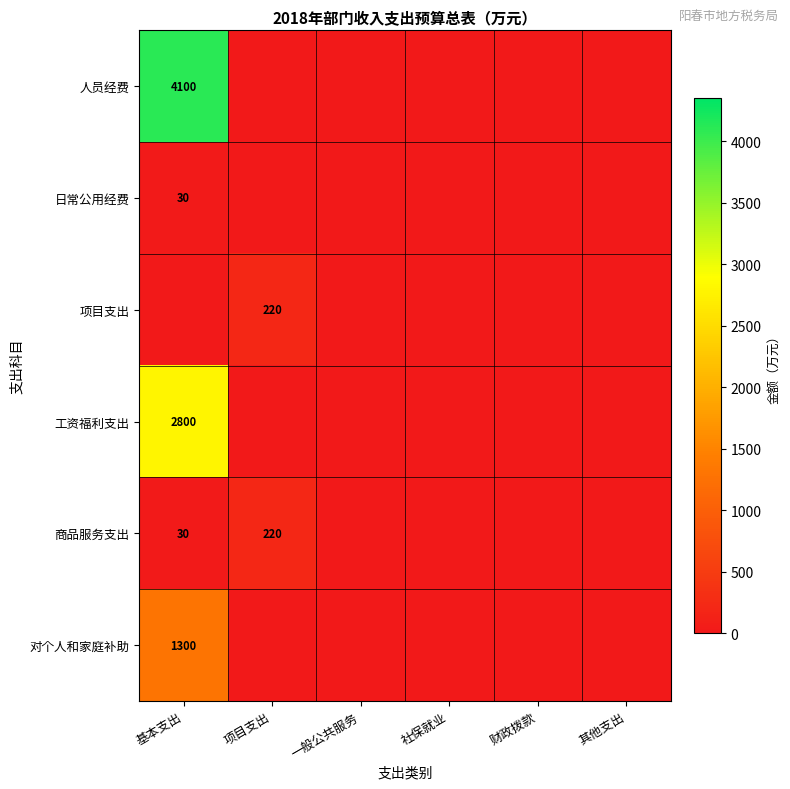

At which category is the sum across all series the highest?

基本支出